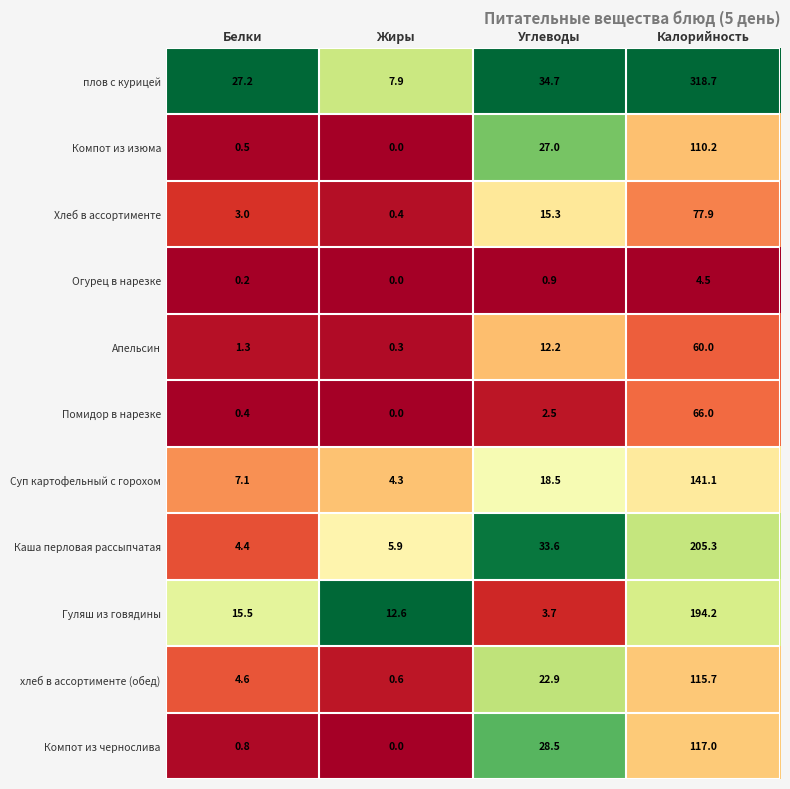

The value of Гуляш из говядины at Жиры is 12.6. True or false?

True